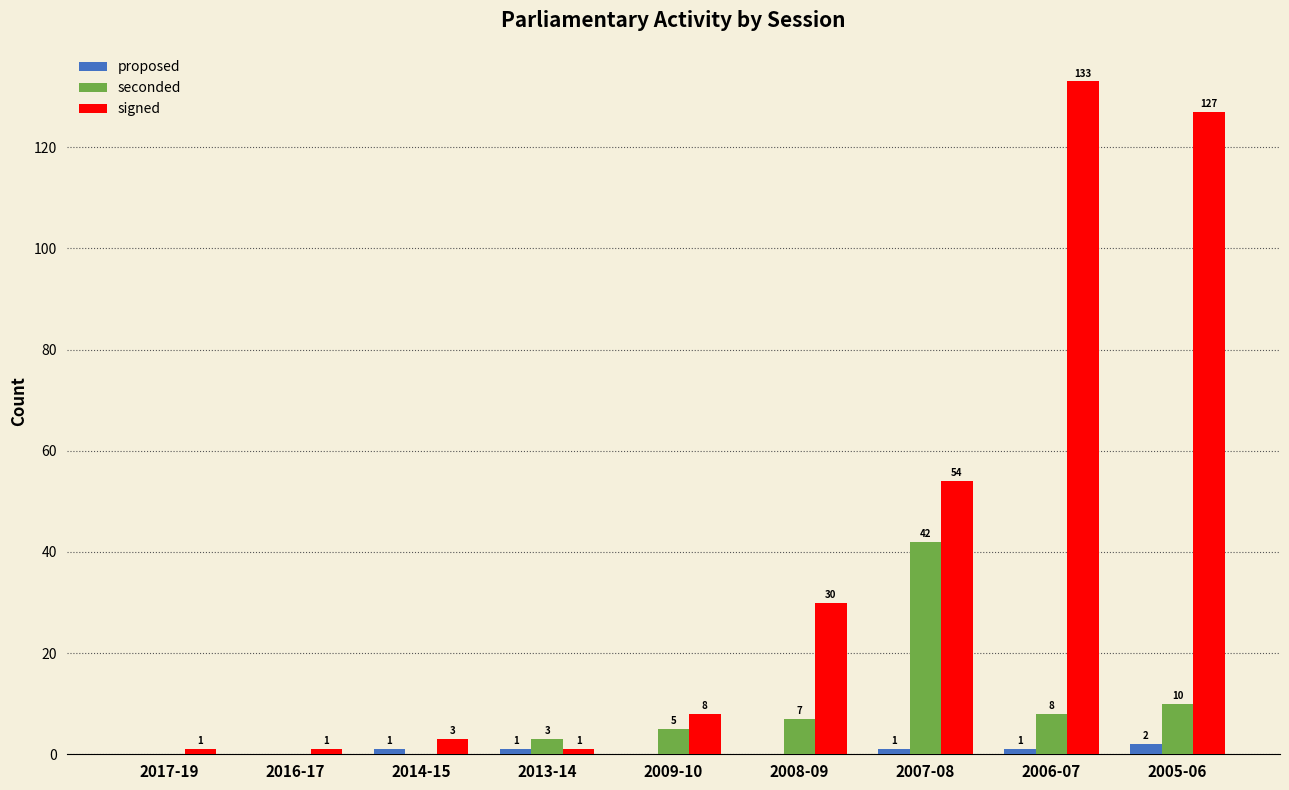

Which series changed the most between 2013-14 and 2009-10?

signed